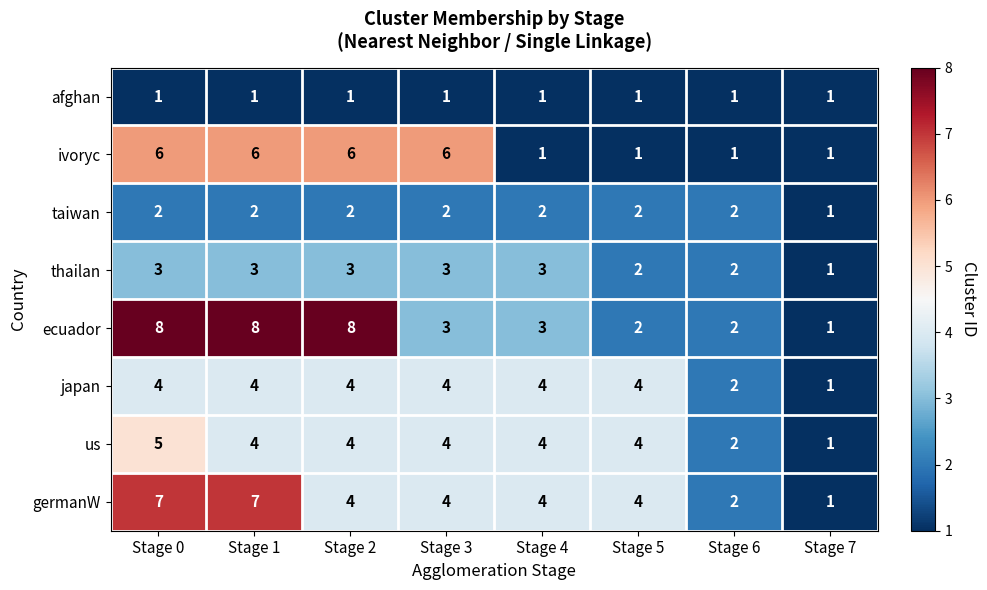

Which series has the widest spread of values?

ecuador